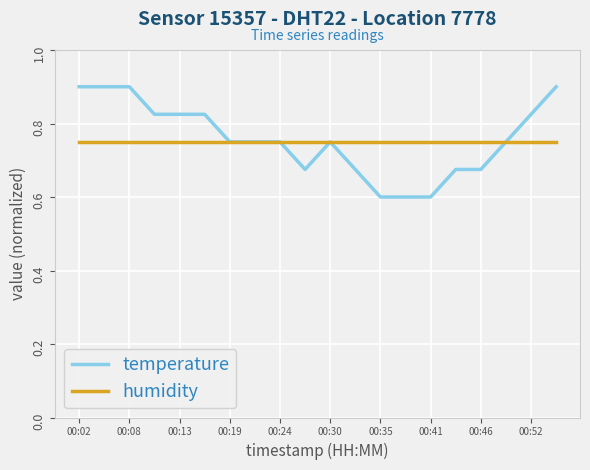

How many temperature values are between 0 and 1?

20